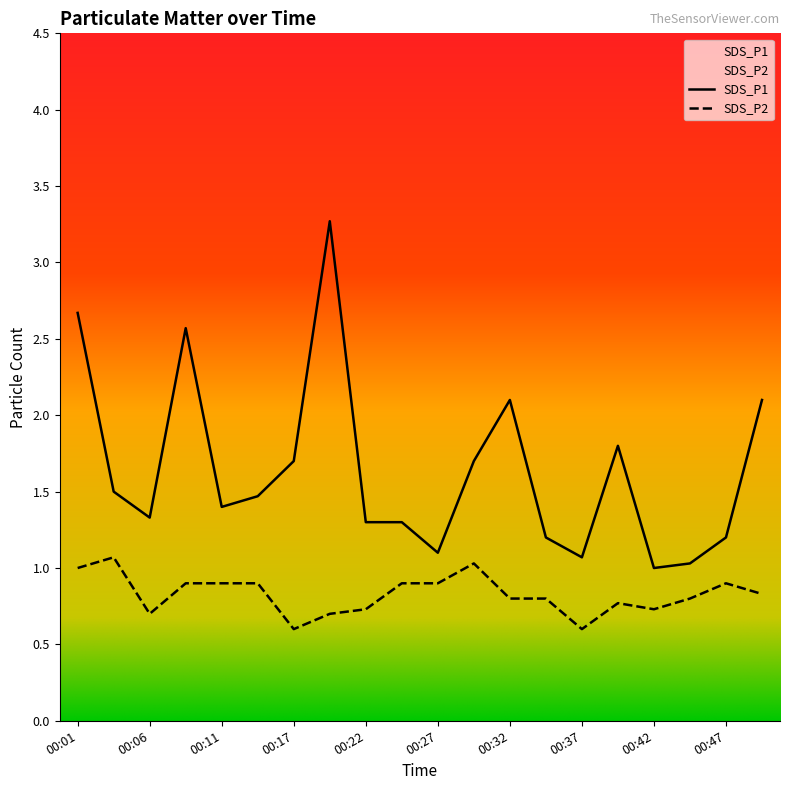

Reading right to left, transcribe all the data shown in this chart.

SDS_P1: 00:50=2.1	00:47=1.2	00:45=1.0	00:42=1.0	00:39=1.8	00:37=1.1	00:34=1.2	00:32=2.1	00:29=1.7	00:27=1.1	00:24=1.3	00:22=1.3	00:19=3.3	00:17=1.7	00:14=1.5	00:11=1.4	00:09=2.6	00:06=1.3	00:04=1.5	00:01=2.7
SDS_P2: 00:50=0.8	00:47=0.9	00:45=0.8	00:42=0.7	00:39=0.8	00:37=0.6	00:34=0.8	00:32=0.8	00:29=1.0	00:27=0.9	00:24=0.9	00:22=0.7	00:19=0.7	00:17=0.6	00:14=0.9	00:11=0.9	00:09=0.9	00:06=0.7	00:04=1.1	00:01=1.0